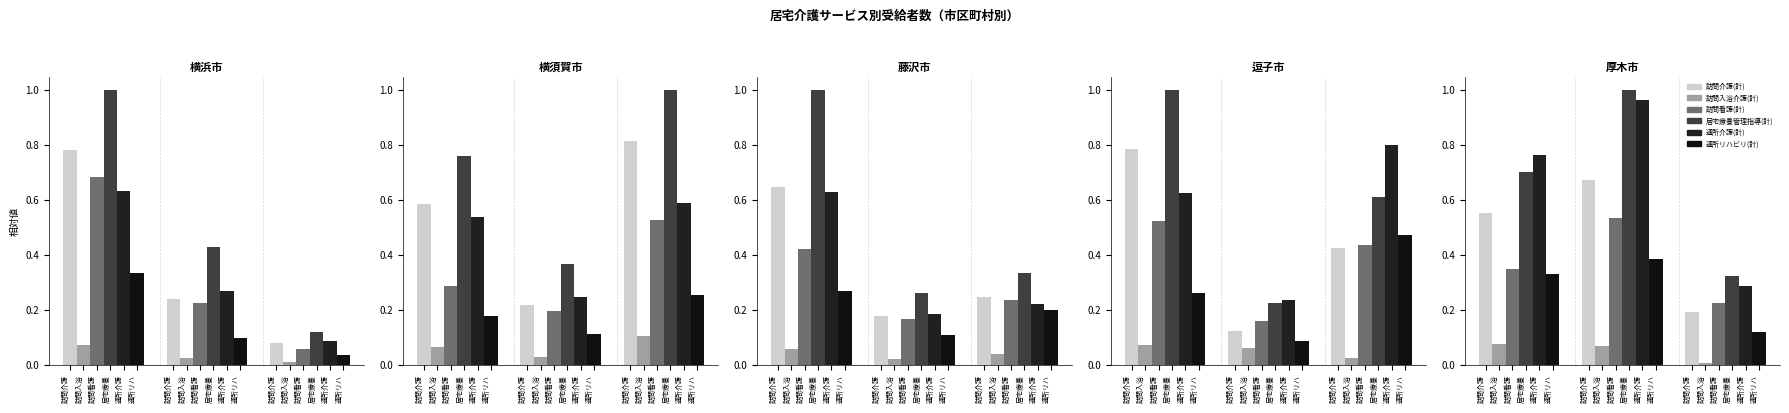

What is the label of the 3rd bar from the left?

訪問看護